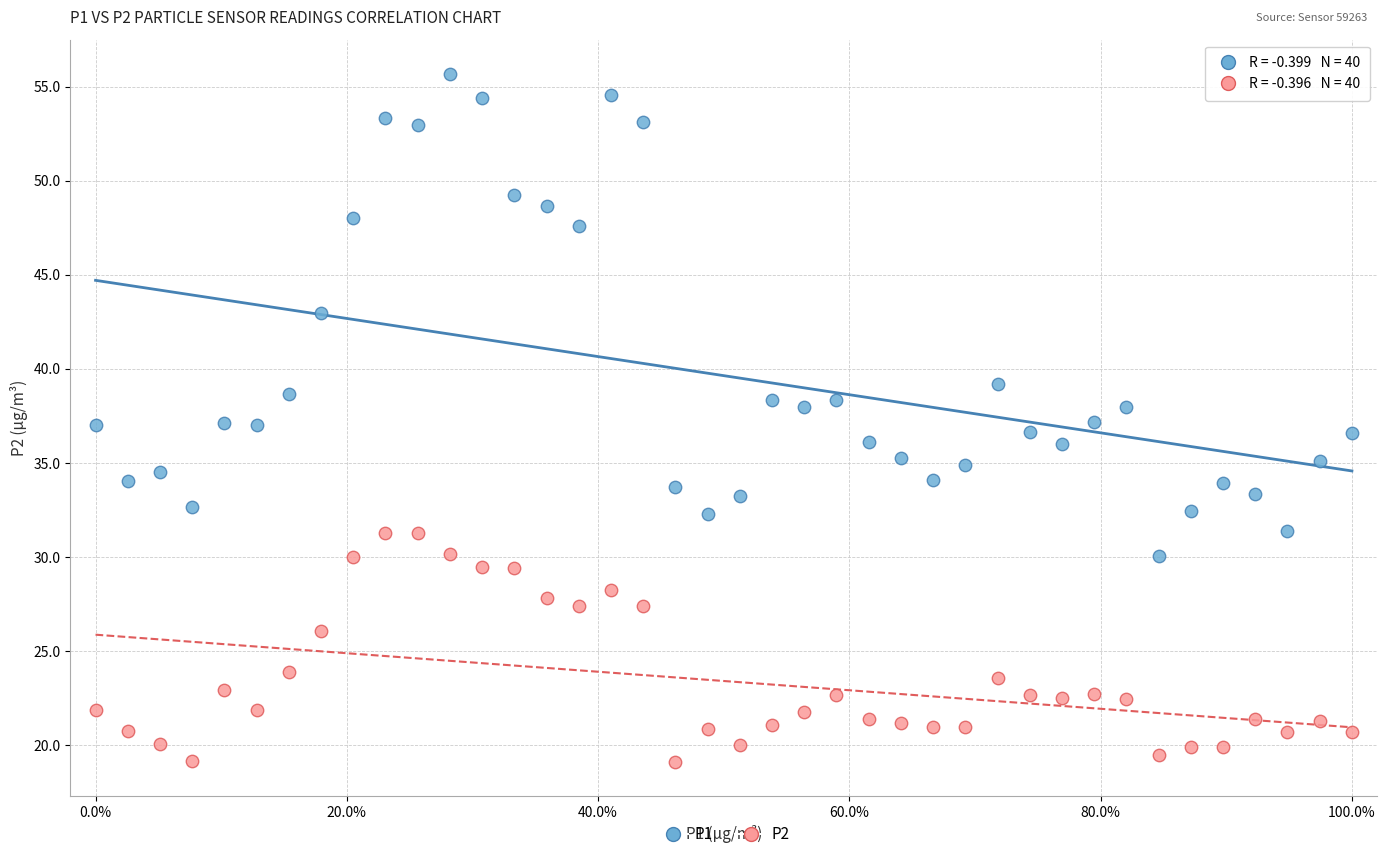

Which series reaches the minimum Y coordinate?

P2